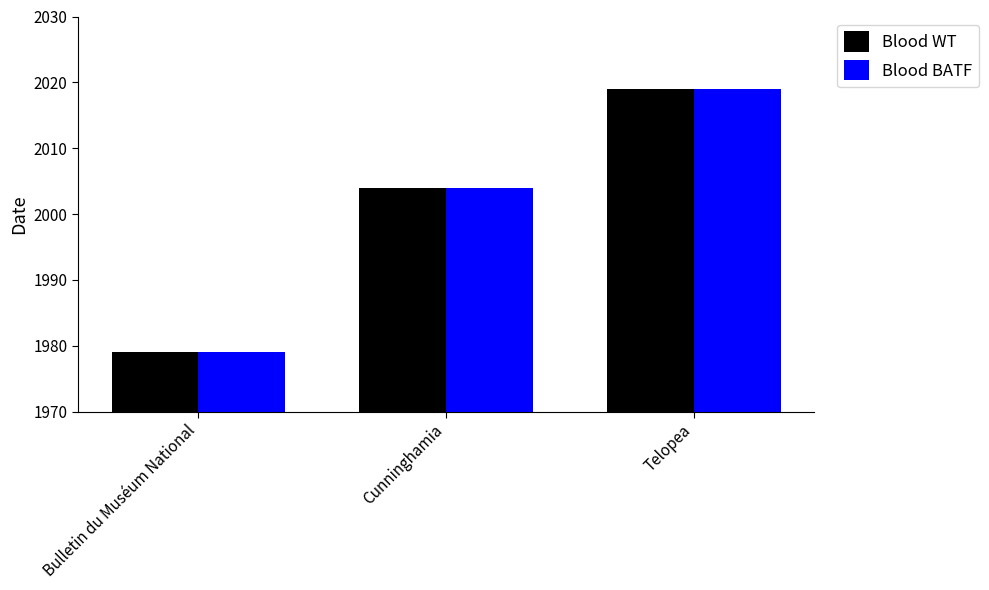

What value does the Blood WT series have at Bulletin du Muséum National, to the nearest 5?

1980